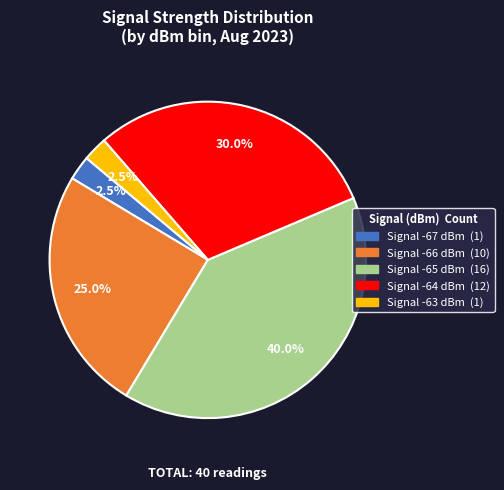

Is there a majority slice in this chart?

No